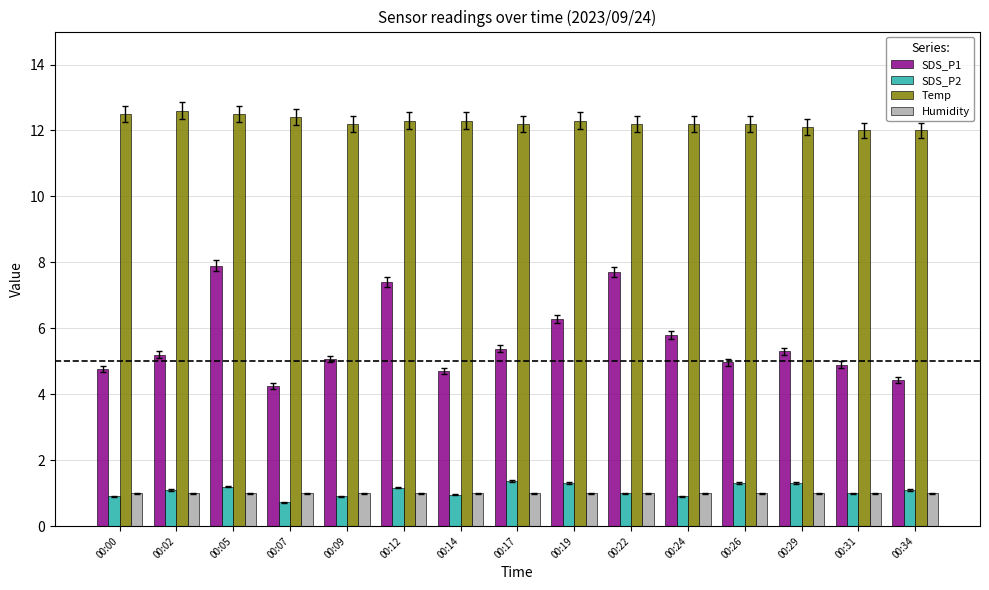

What is the approximate value of Humidity at 00:12?

1.0